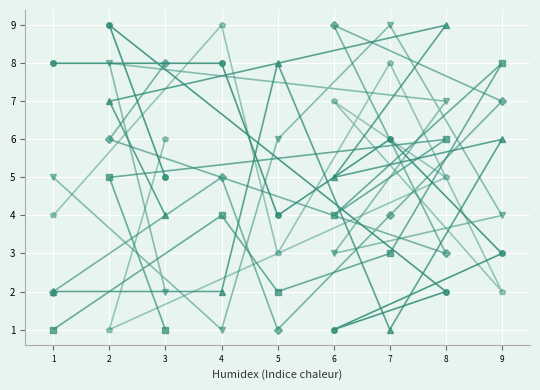

What is the difference between the maximum and minimum values in the col_4 series?

8